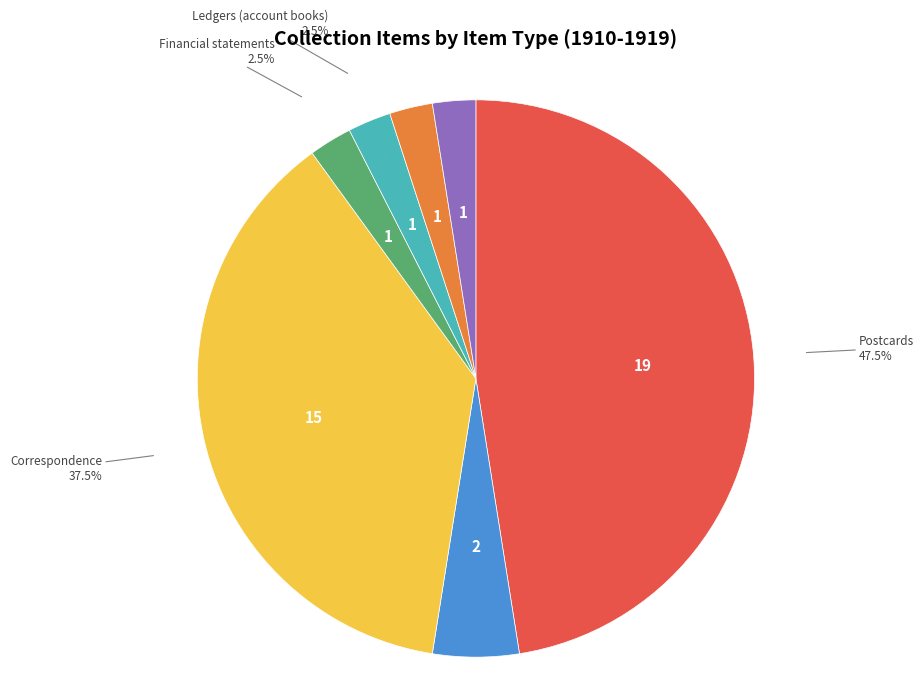

Is there a majority slice in this chart?

No